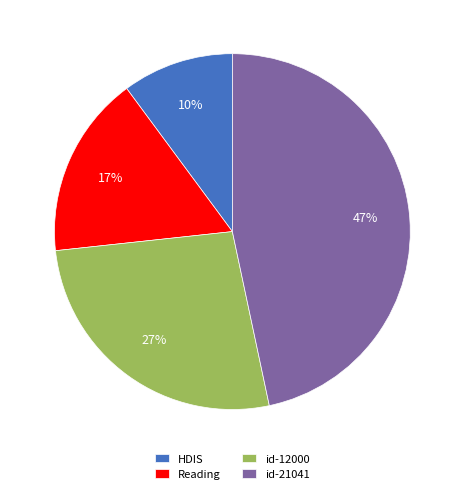

Count the number of slices in the pie.

4